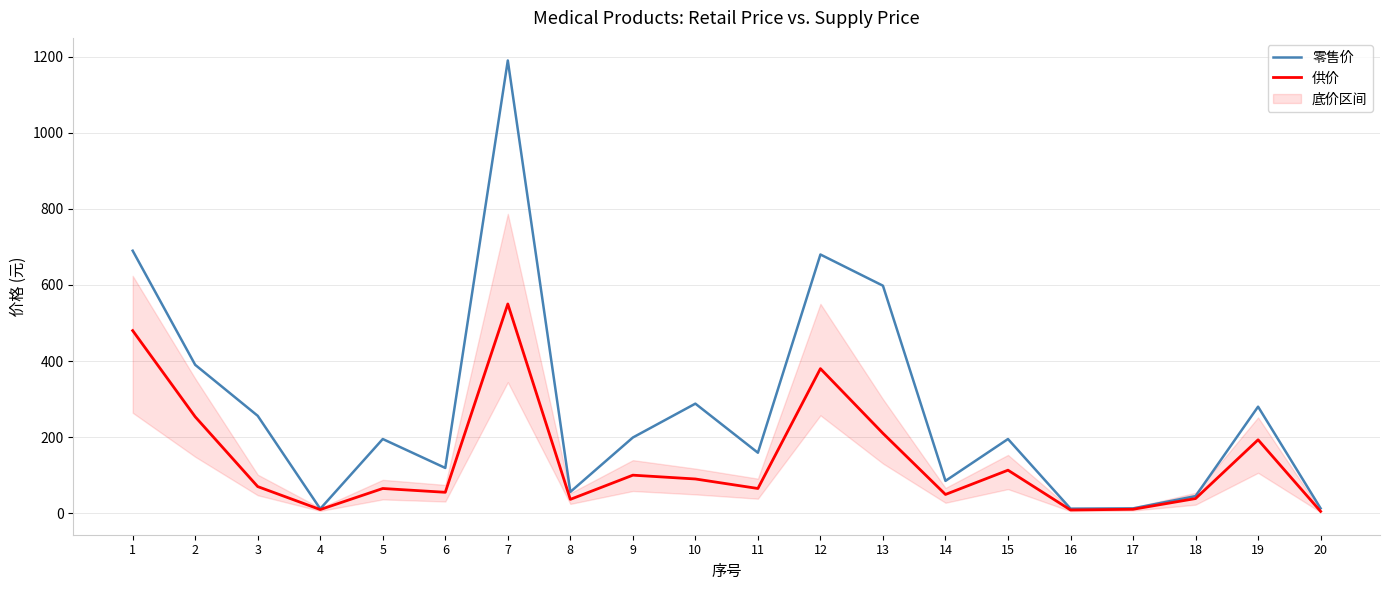

At 12, list the series in order from smallest to largest.

供价, 零售价